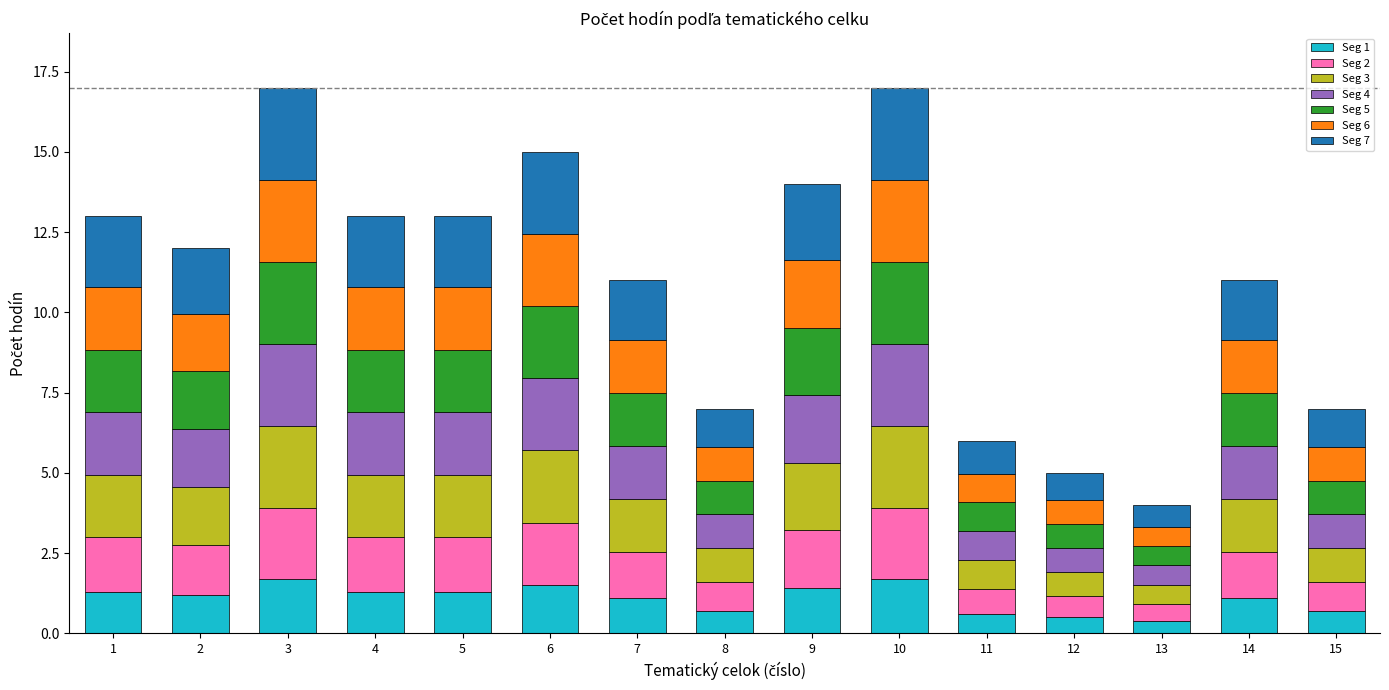

What is the total value across all series at 3?

17.0